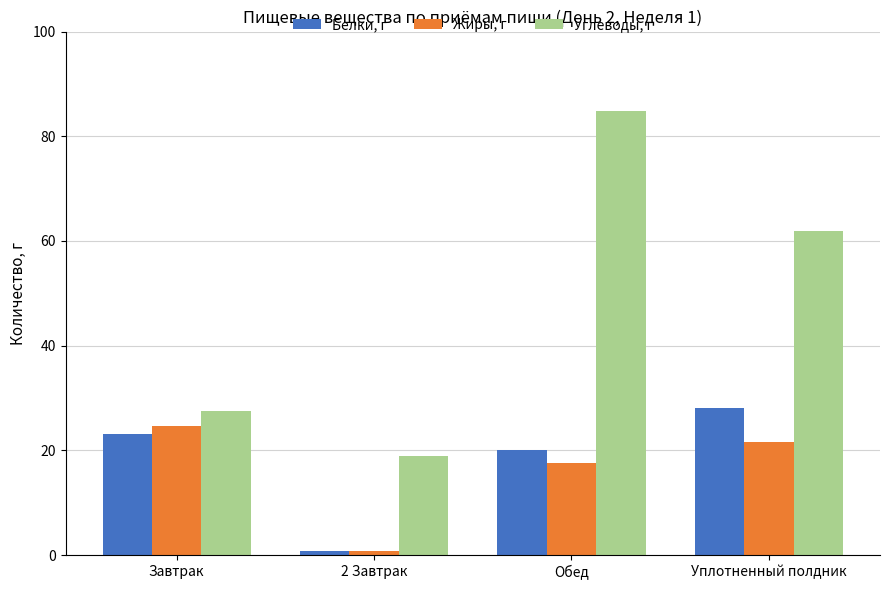

Where does the Углеводы, г series first go above 61?

Обед